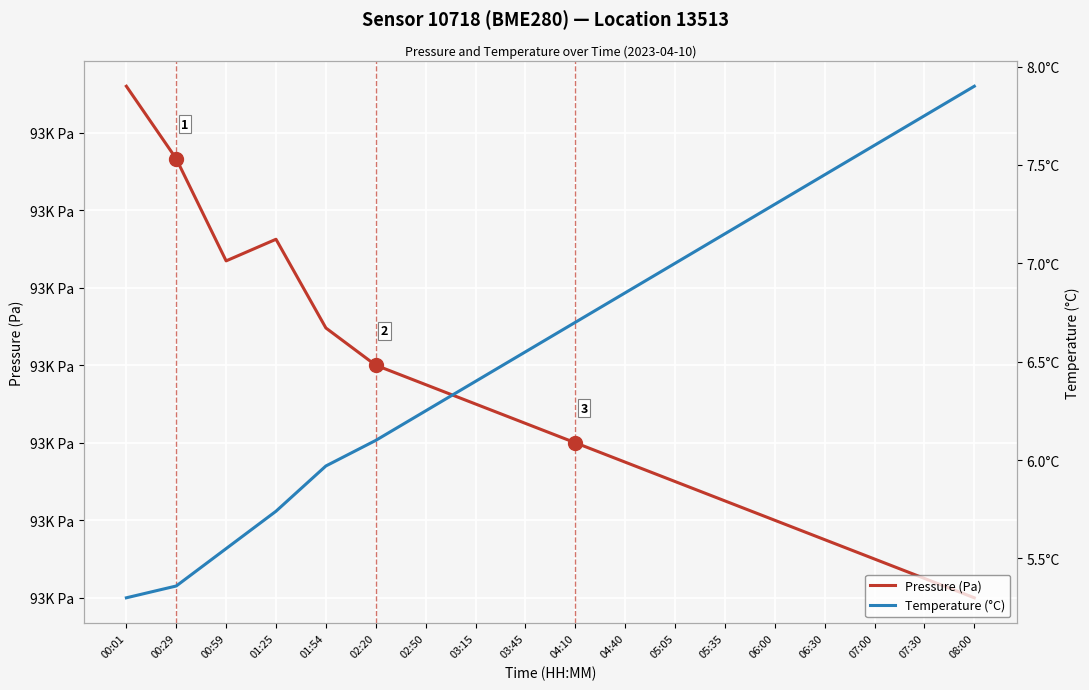

List the labels in order of Pressure (Pa) value, smallest first.

08:00, 07:30, 07:00, 06:30, 06:00, 05:35, 05:05, 04:40, 04:10, 03:45, 03:15, 02:50, 02:20, 01:54, 00:59, 01:25, 00:29, 00:01